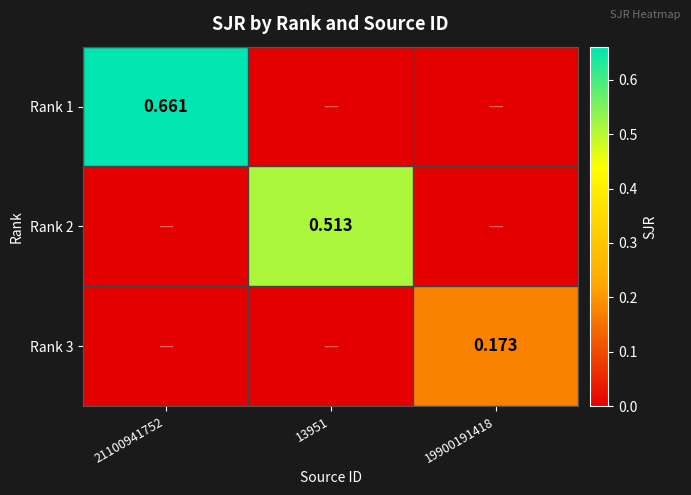

Which has a higher value, 21100941752 or 19900191418?

21100941752